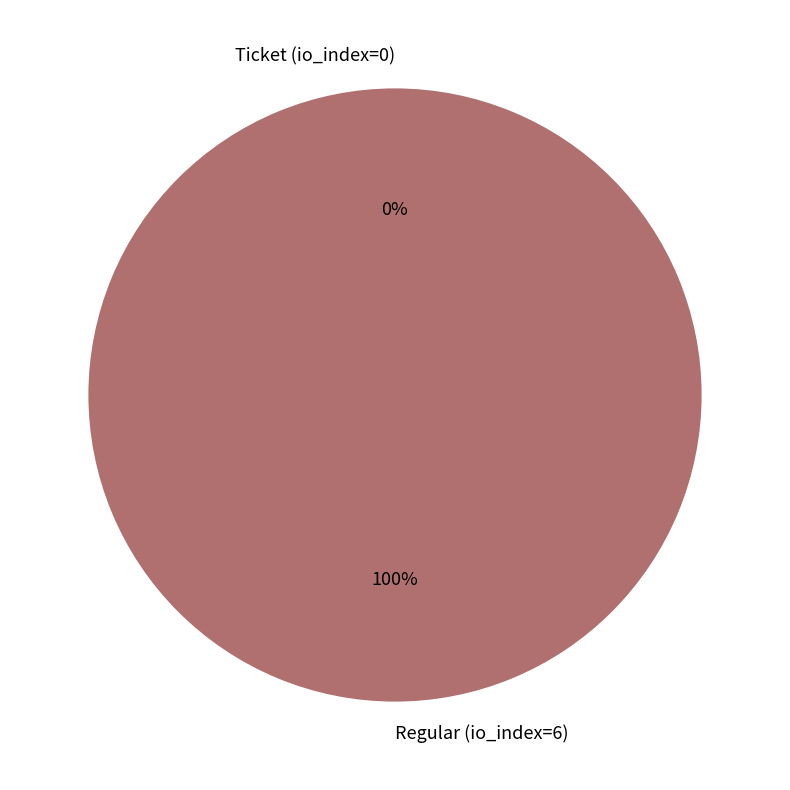

To the nearest percent, what is the average slice percentage?

50%